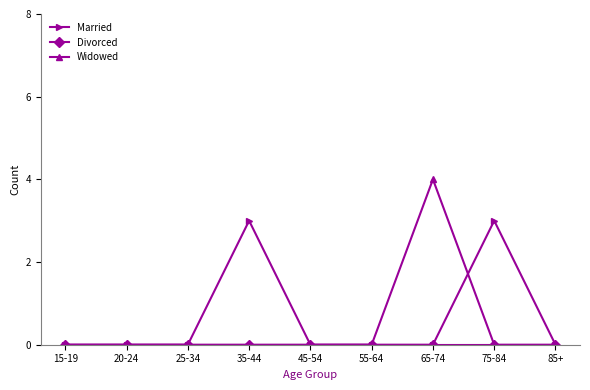

The Married series shows 1 at 55-64. True or false?

False